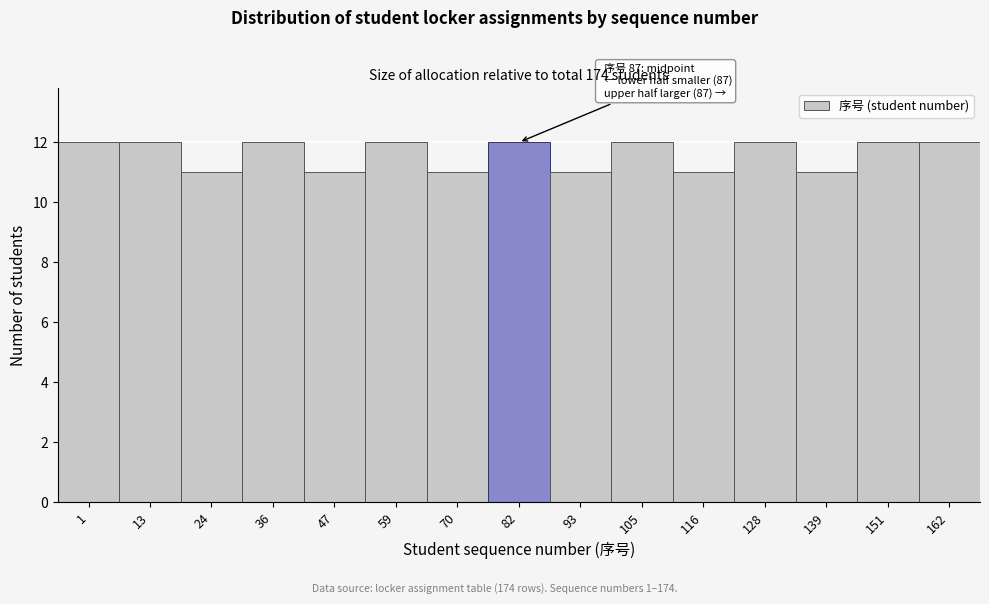

Reading right to left, transcribe all the data shown in this chart.

12	12	11	12	11	12	11	12	11	12	11	12	11	12	12